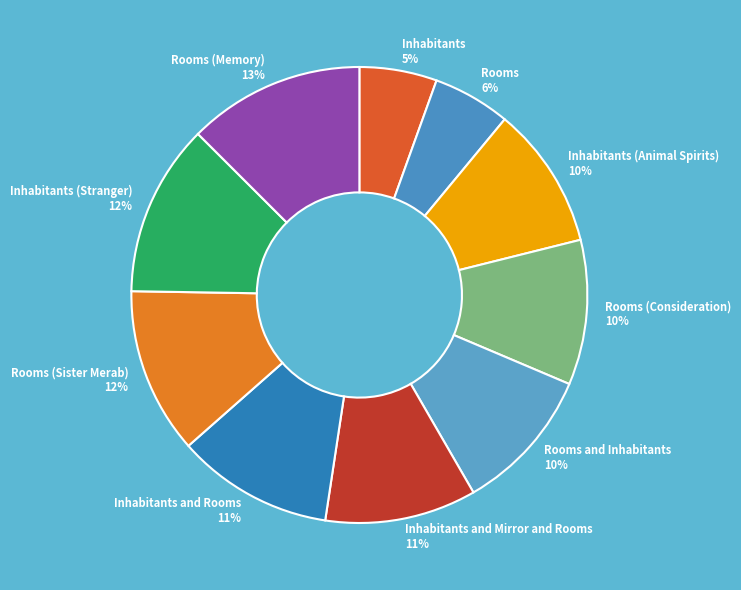

Approximately how many times larger is the value at Inhabitants (Animal Spirits) compared to Inhabitants and Mirror and Rooms?

0.9